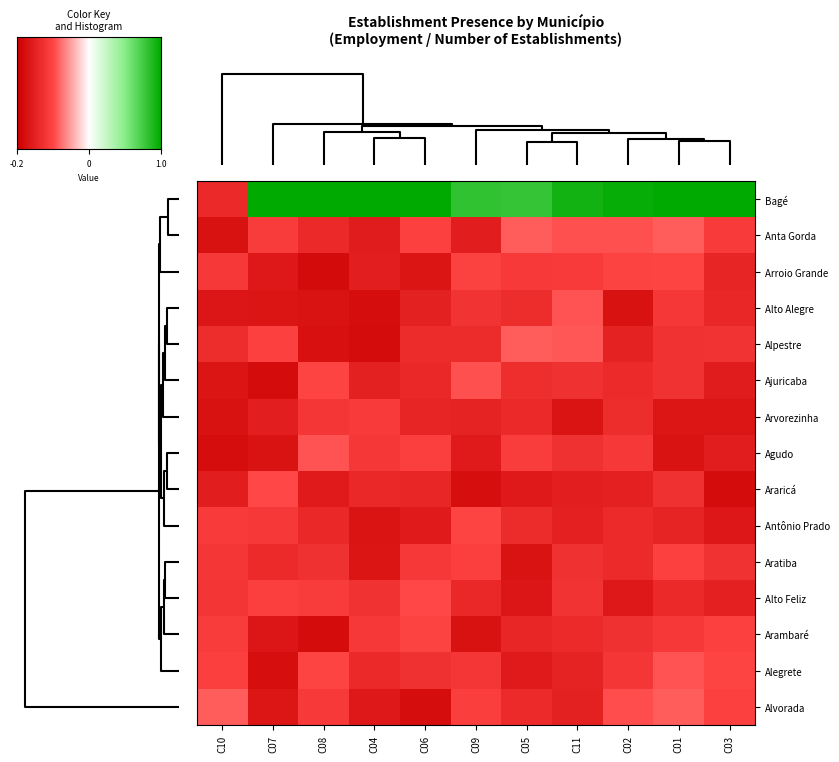

How many distinct data groups are displayed?

15